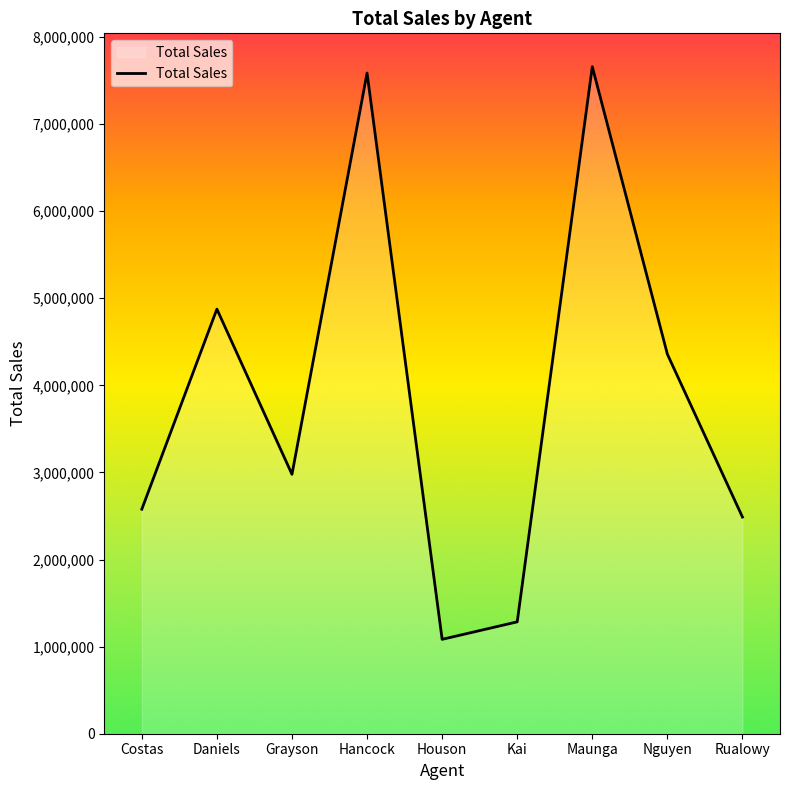

True or false: the data has more than 0 interior local peaks.

True